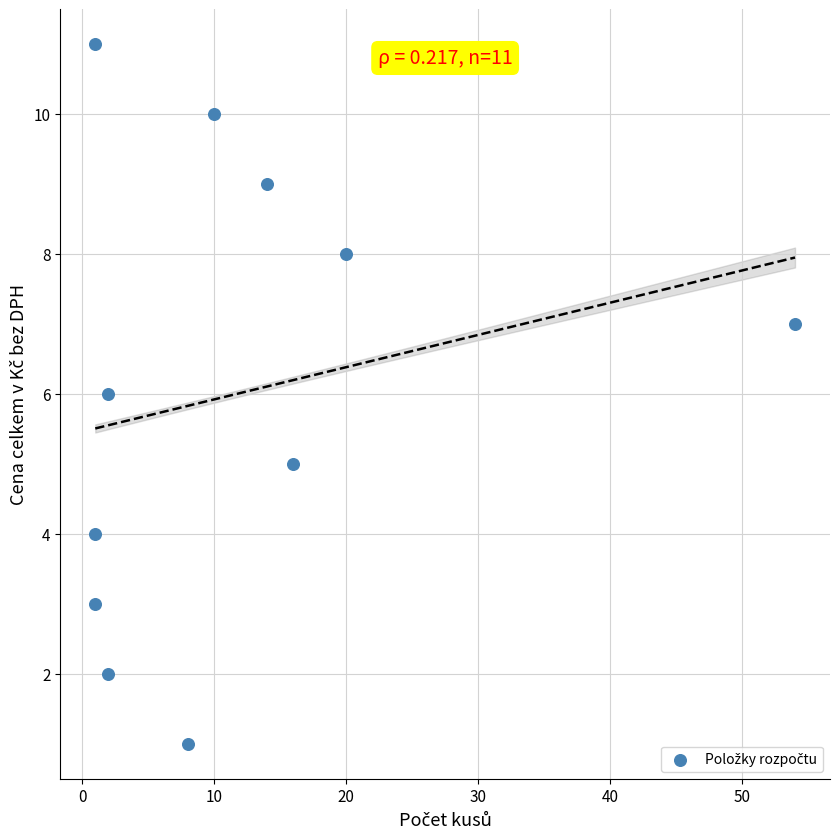

What is the range of X values (max minus min)?

53